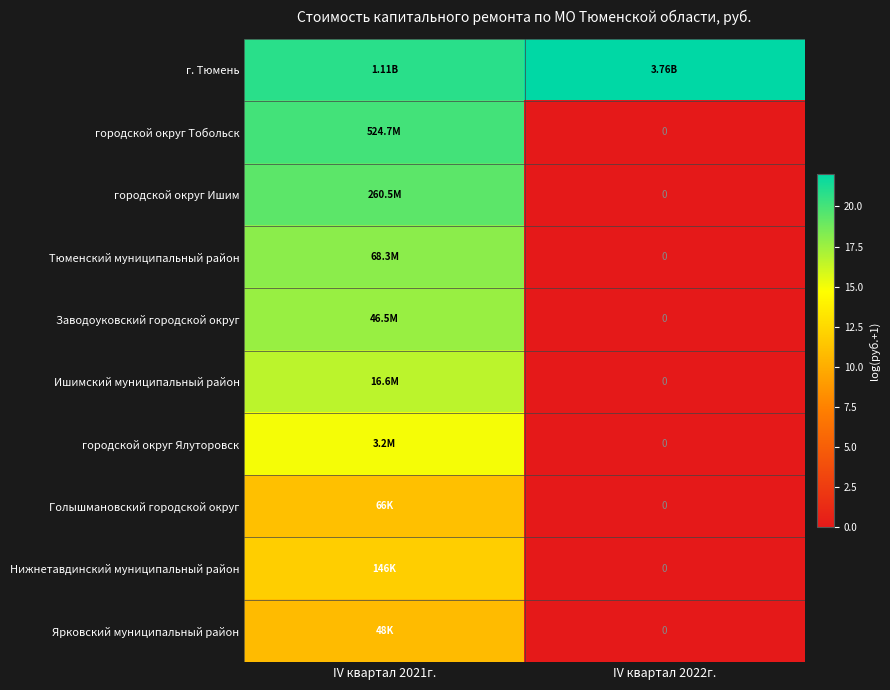

Between IV квартал 2021г. and IV квартал 2022г., which series saw the biggest shift?

городской округ Тобольск